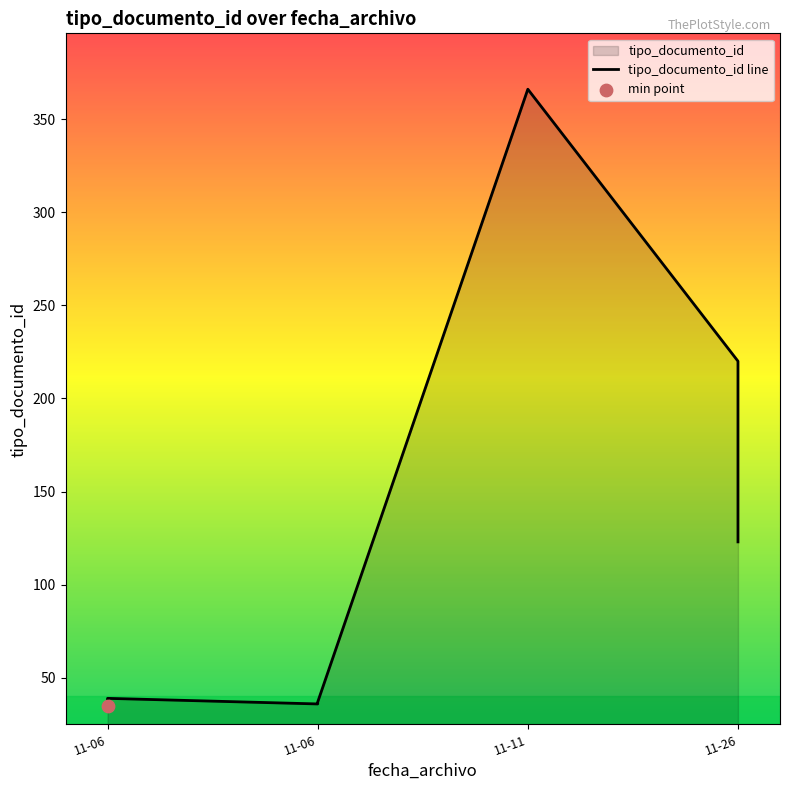

What is the change in value from 2019-11-06 10:49:56 to 2019-11-11 14:58:30?

+331